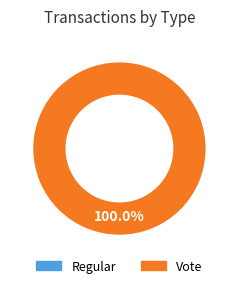

To the nearest percent, what is the average slice percentage?

50%